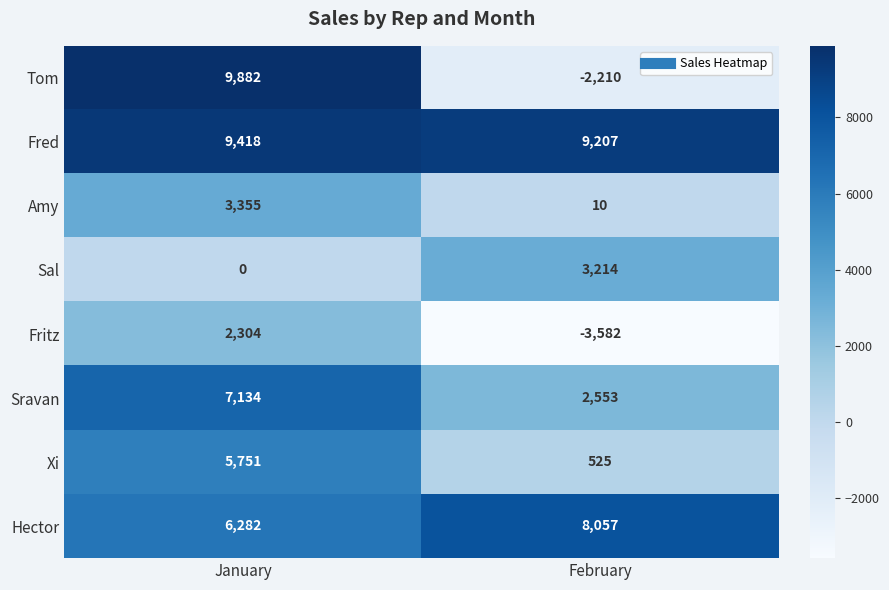

Which series has the largest range (max minus min)?

Tom